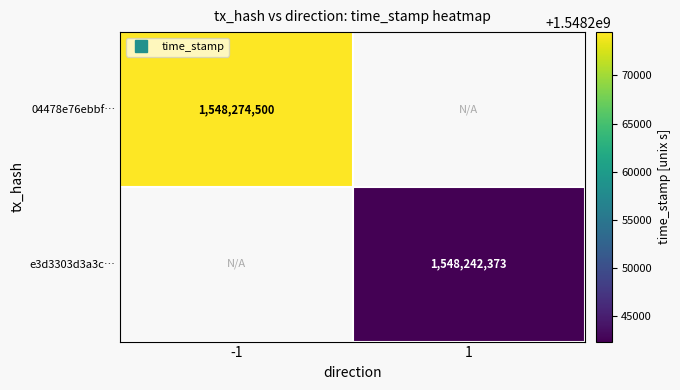

What is the total value across all series at 1?

1548242373